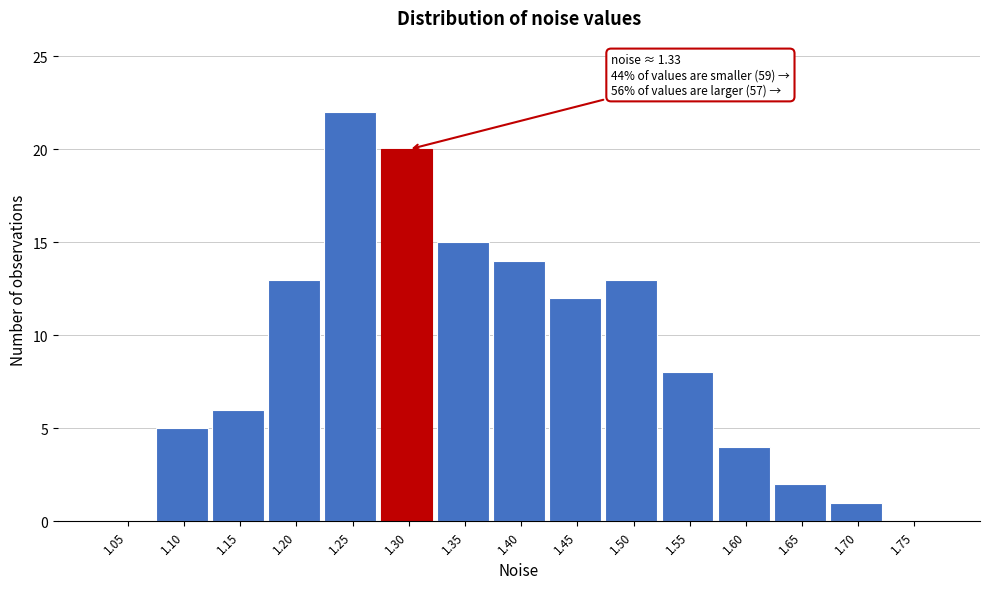

Reading left to right, what are all the values shown in this chart?

1.05=0	1.10=5	1.15=6	1.20=13	1.25=22	1.30=20	1.35=15	1.40=14	1.45=12	1.50=13	1.55=8	1.60=4	1.65=2	1.70=1	1.75=0